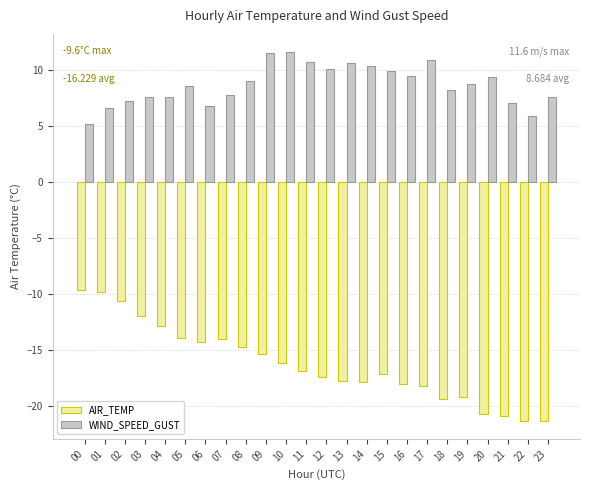

What is the greatest value displayed?

11.6